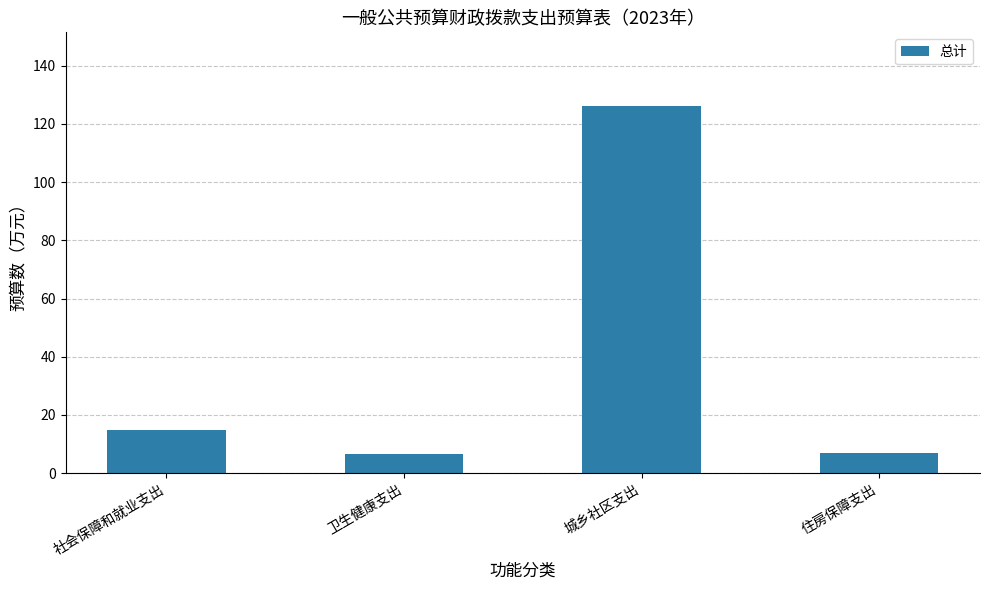

The chart shows a value of 7.0 at 住房保障支出. True or false?

True